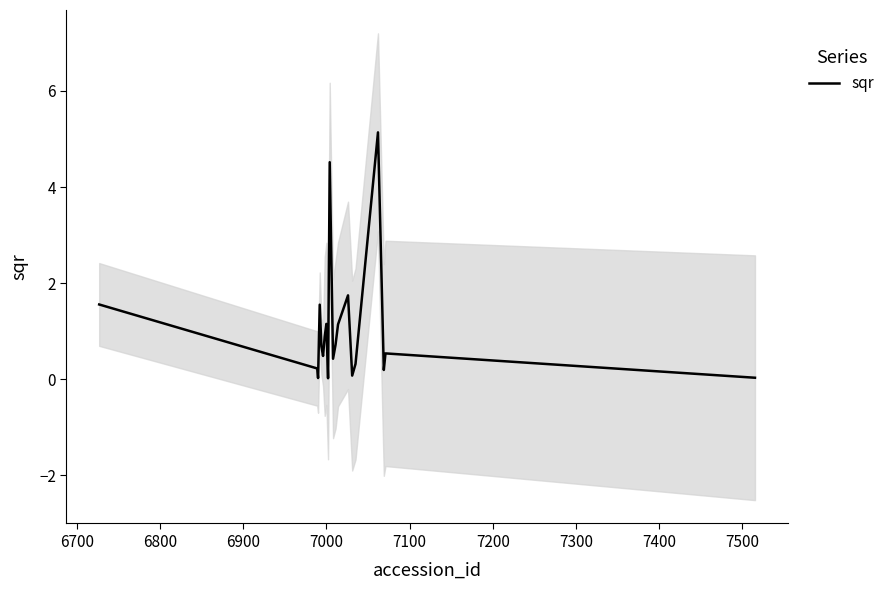

What is the maximum value shown in the chart?

5.1